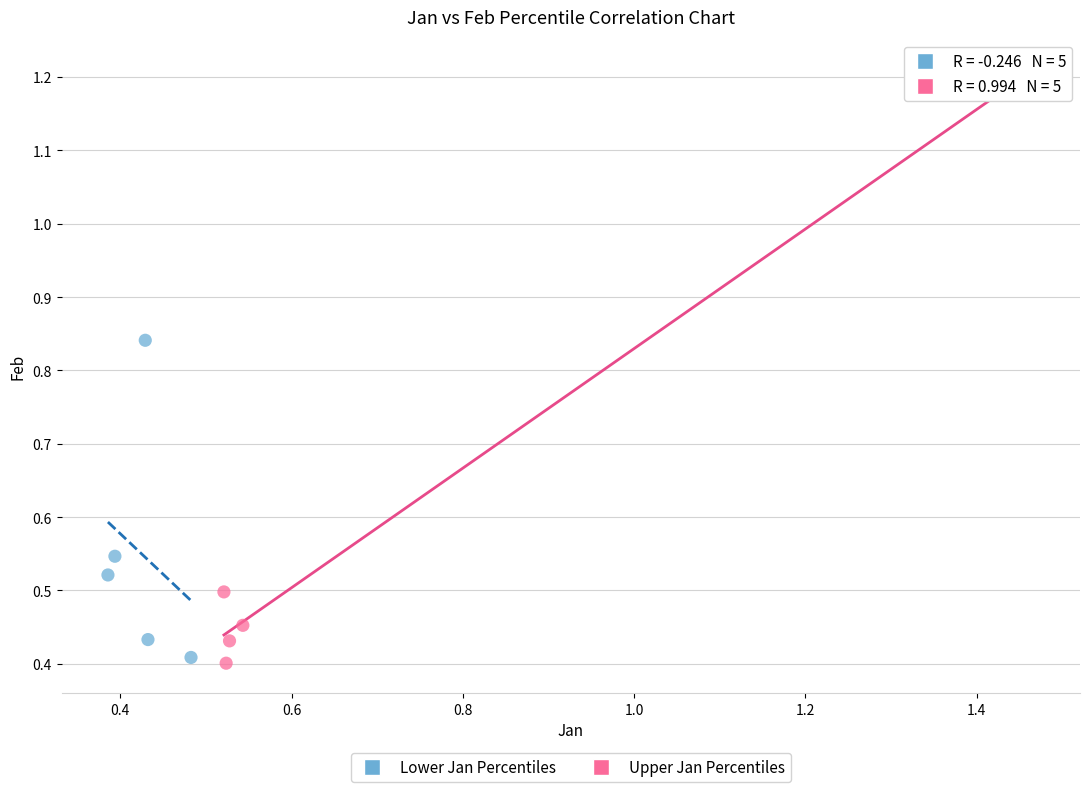

Which series has the widest spread of Y values?

Upper Jan Percentiles